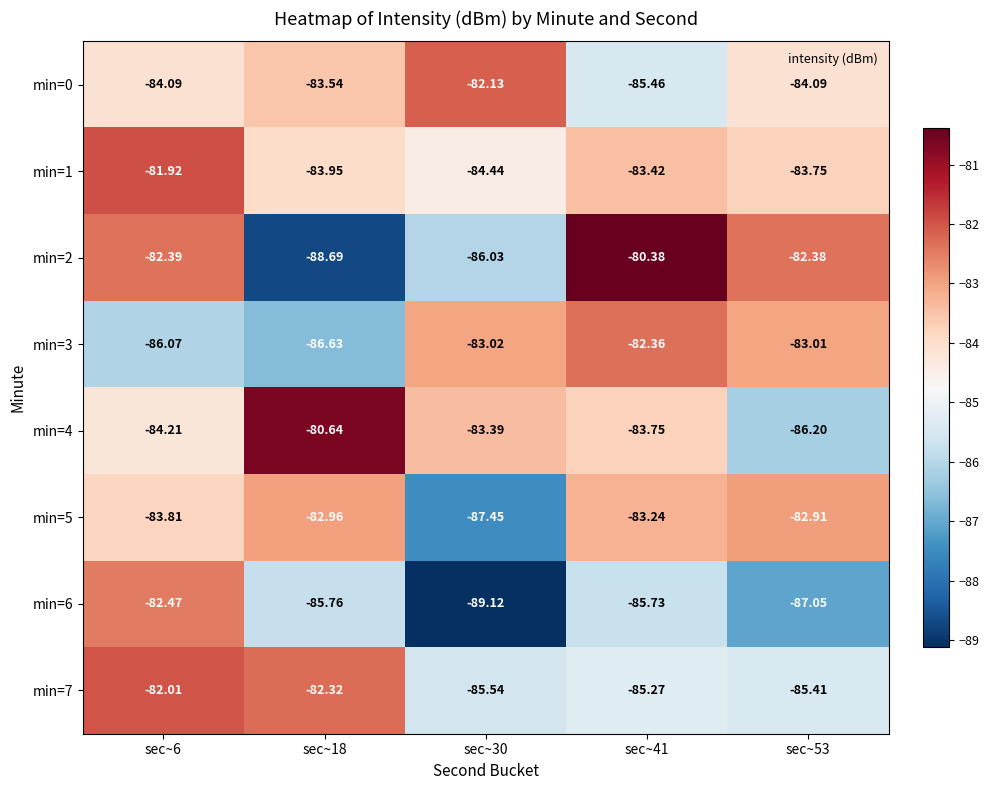

Is the value of min=3 at sec~53 greater than the value of min=7 at sec~18?

No